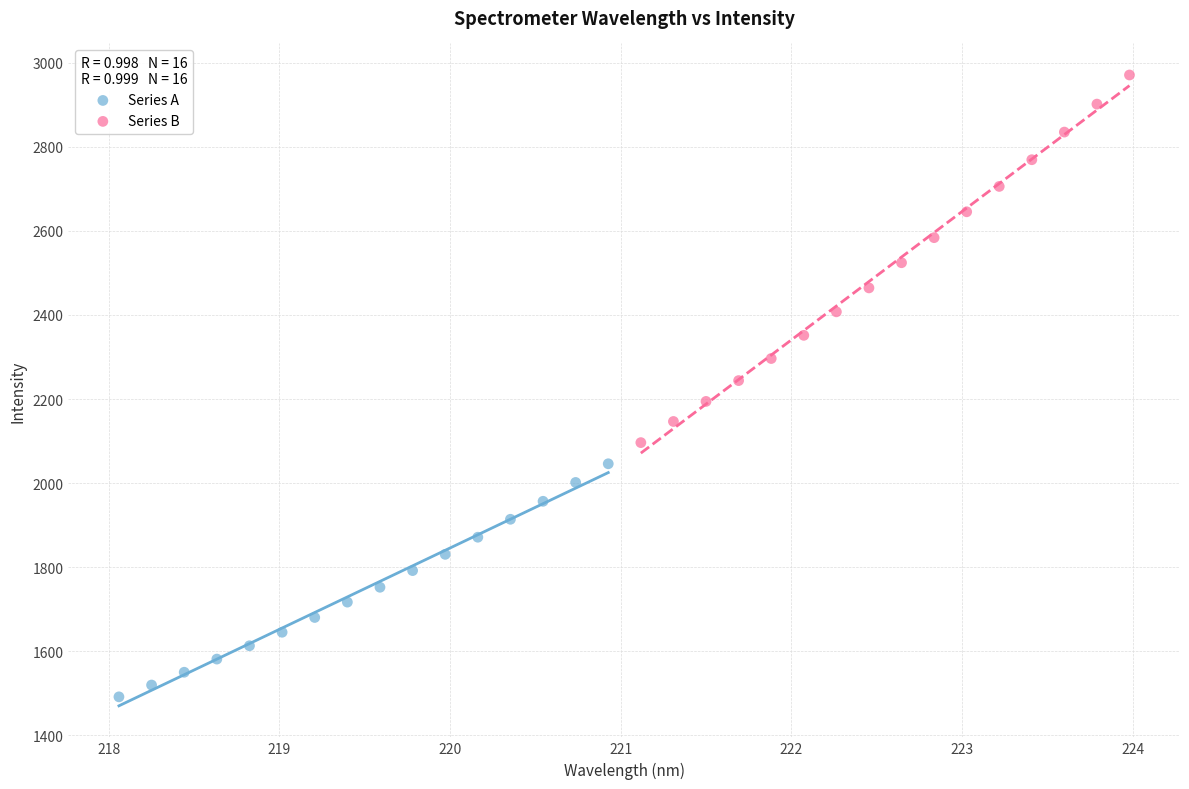

Which series reaches the maximum Y coordinate?

Series B